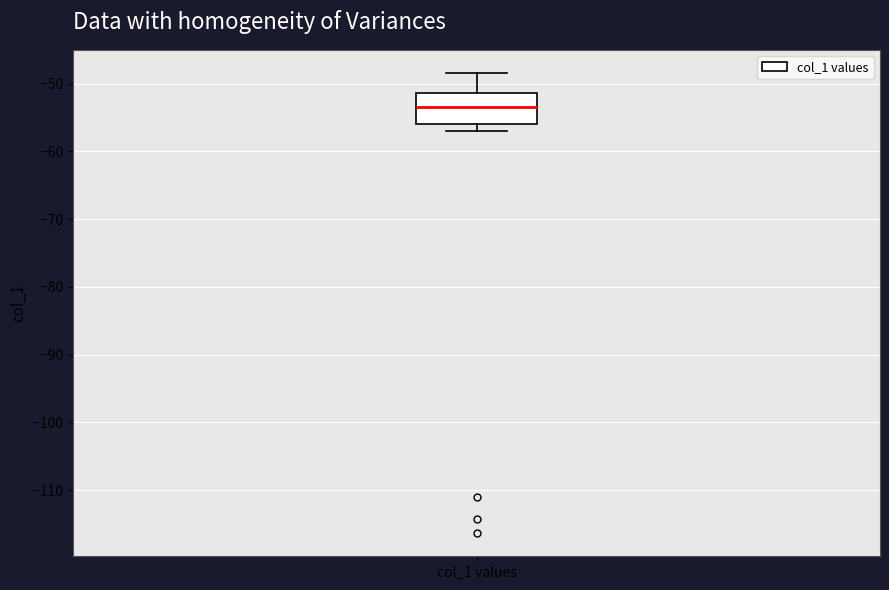

Read this box plot against the y-axis: the position of the median line, the range covered by the box, and the ends of both whiskers. The values are not printed on the chart, so give them approximately, as read against the axis.

median -53, box -56 to -51, whiskers -57 to -48